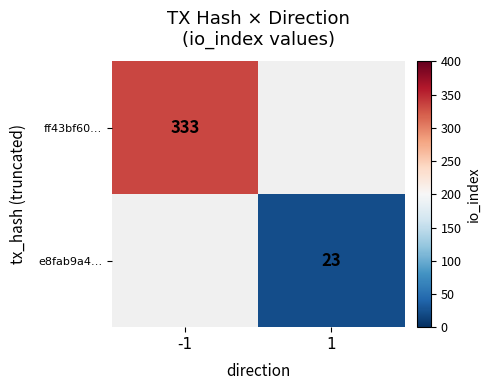

True or false: e8fab9a4… has a value of 32 at 1.

False